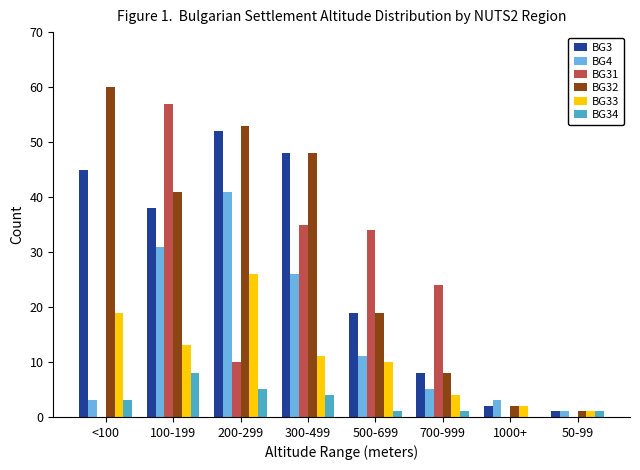

Is the value of BG31 at 50-99 greater than the value of BG32 at 1000+?

No